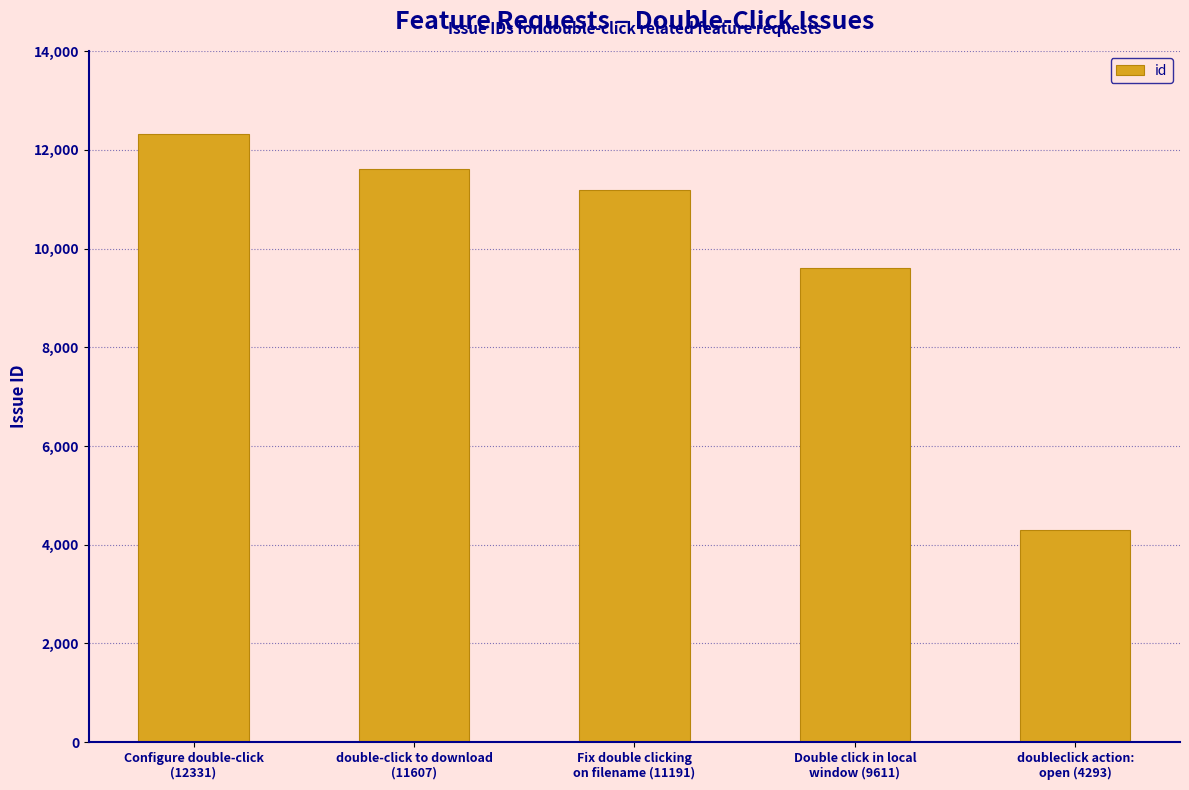

The chart shows a value of 2970 at double-click to download
(11607). True or false?

False